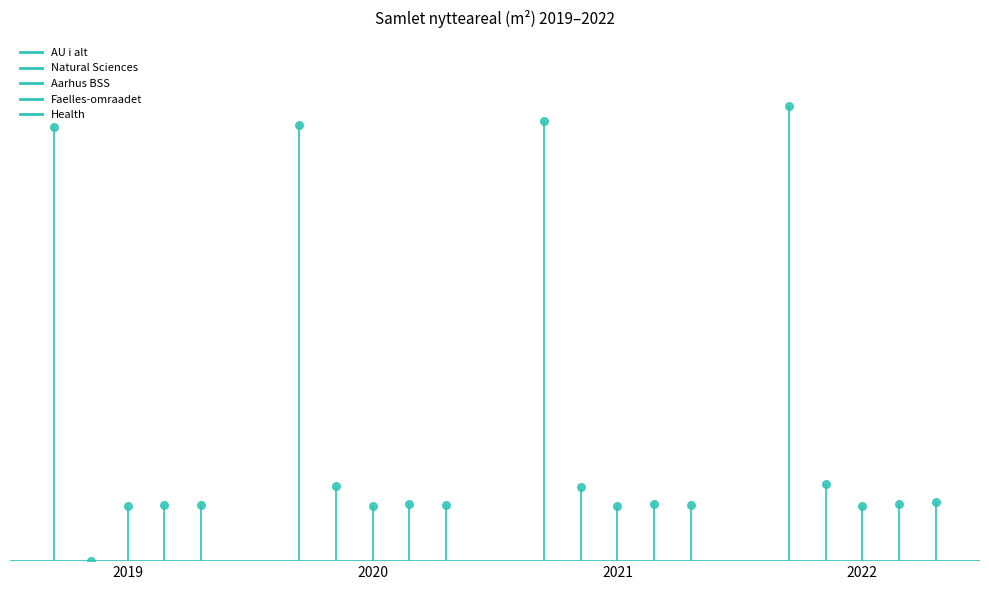

Which series has the largest total across all categories?

AU i alt